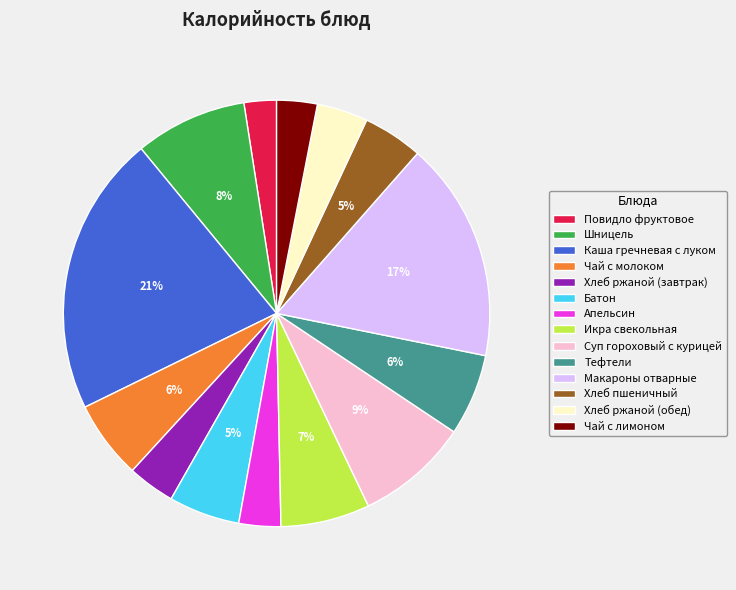

How many segments does this pie chart have?

14